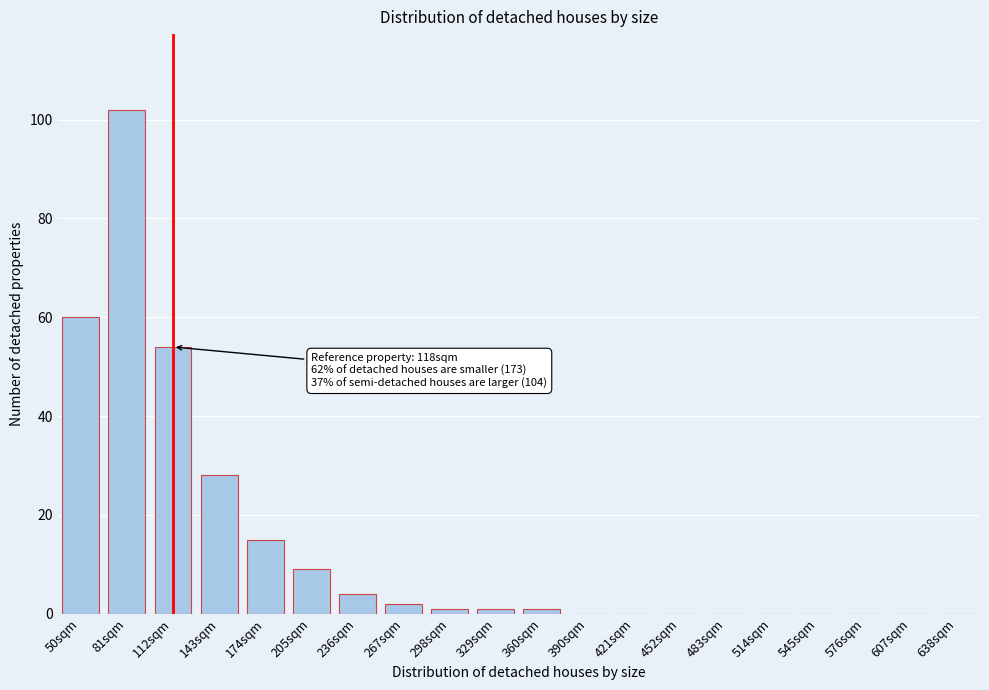

Reading left to right, extract all data points from this chart.

50sqm=60	81sqm=102	112sqm=54	143sqm=28	174sqm=15	205sqm=9	236sqm=4	267sqm=2	298sqm=1	329sqm=1	360sqm=1	390sqm=0	421sqm=0	452sqm=0	483sqm=0	514sqm=0	545sqm=0	576sqm=0	607sqm=0	638sqm=0